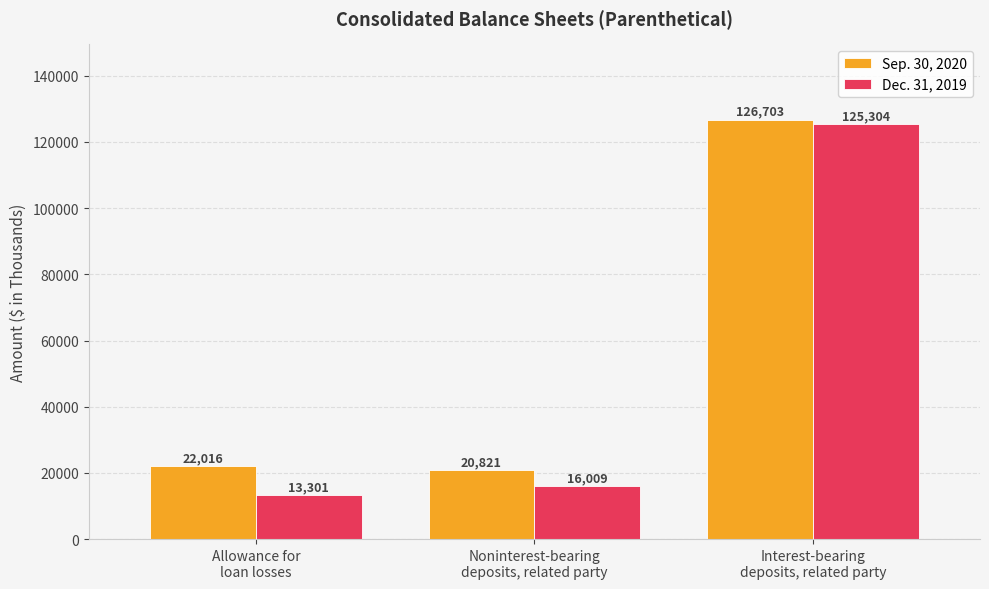

Where is Sep. 30, 2020 nearest to the value 73762?

Allowance for
loan losses